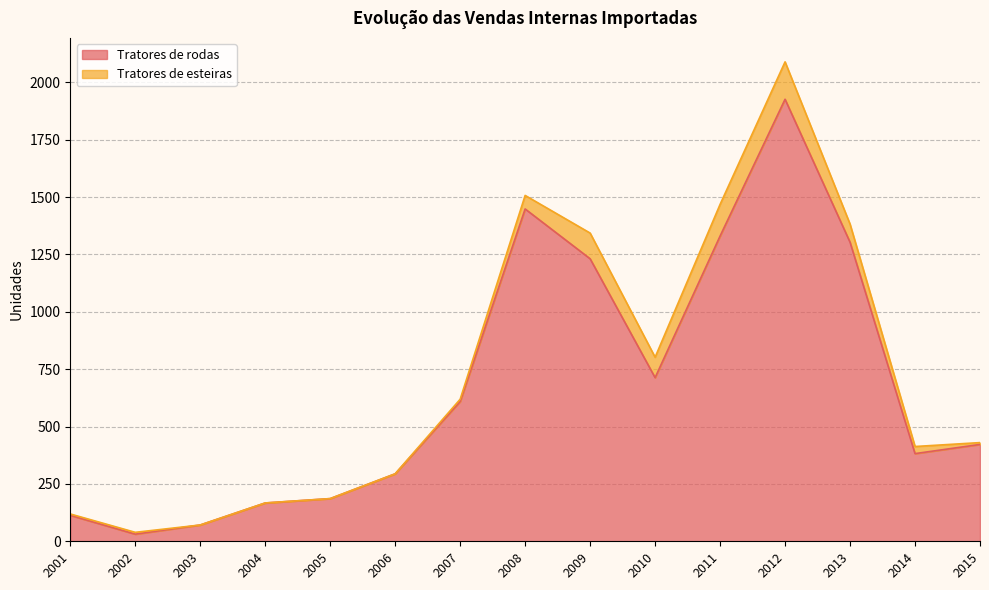

List the labels in order of value, largest first.

2012, 2008, 2011, 2013, 2009, 2010, 2007, 2015, 2014, 2006, 2005, 2004, 2001, 2003, 2002